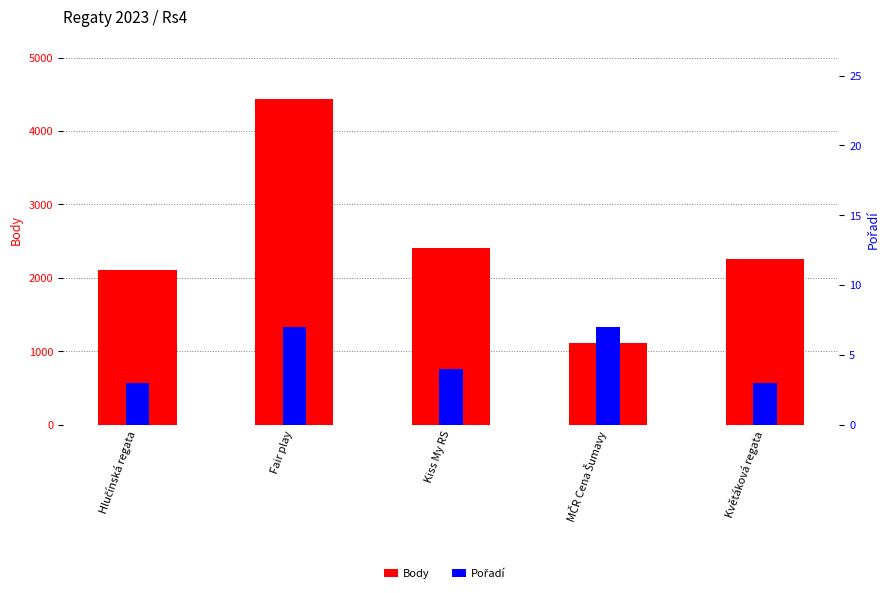

At which label is Body closest to 2775?

Kiss My RS